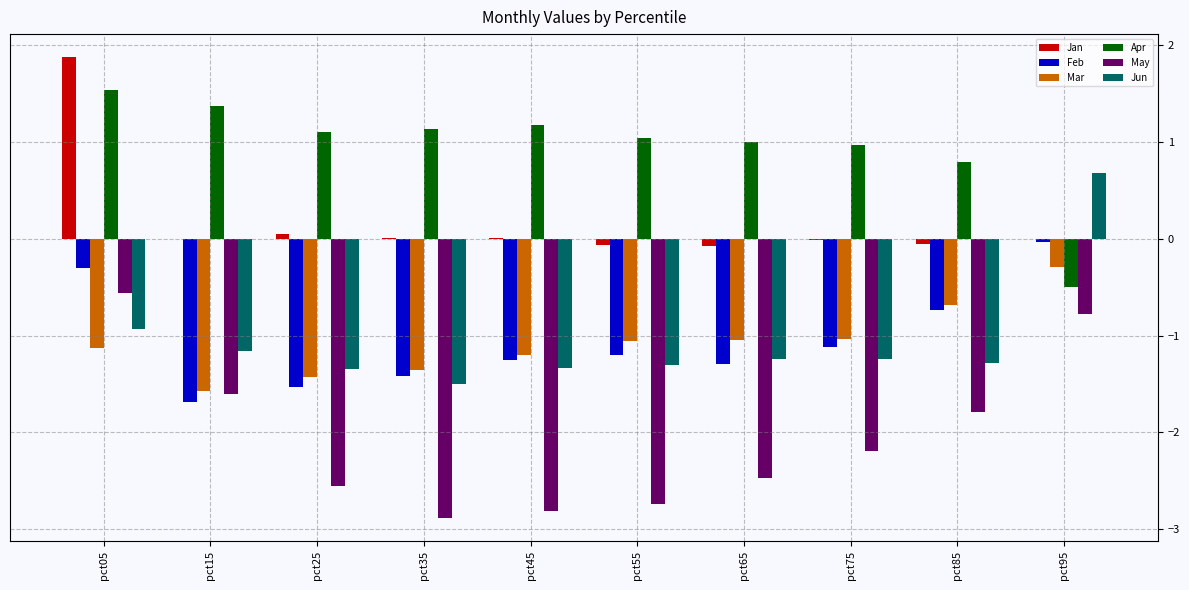

How many data points in Feb are above -1?

3